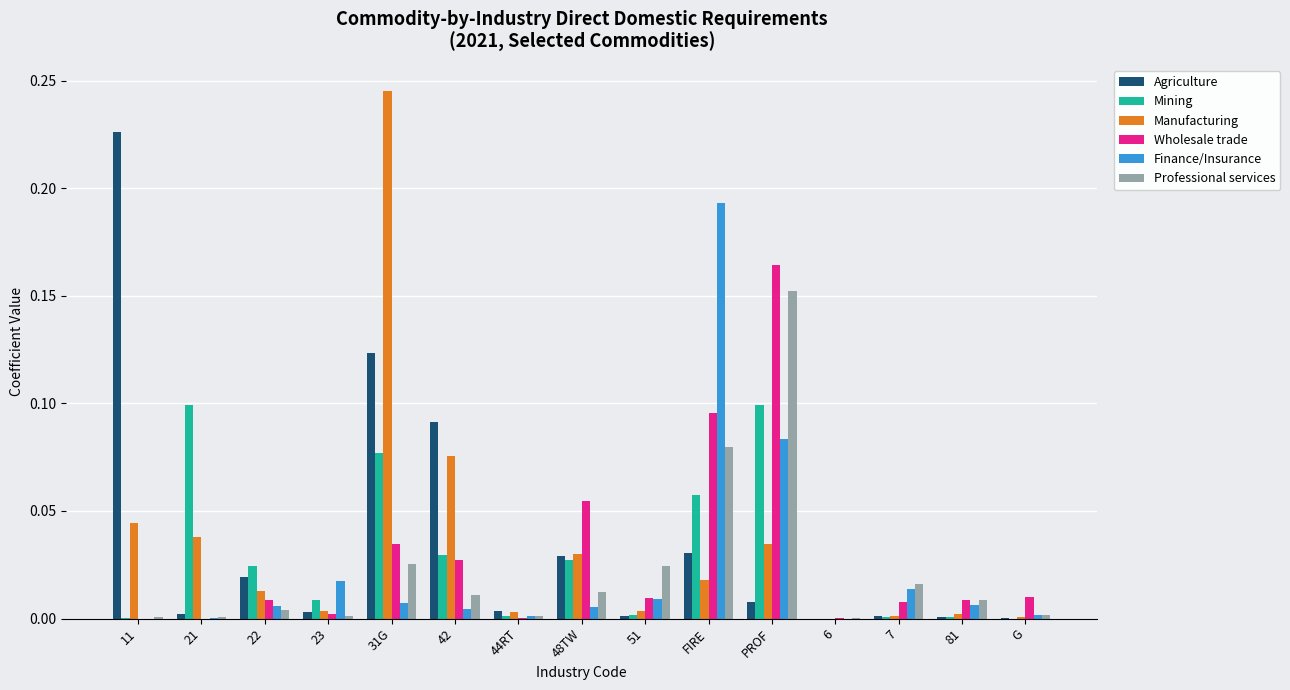

At which category does the chart reach its peak across all series?

31G